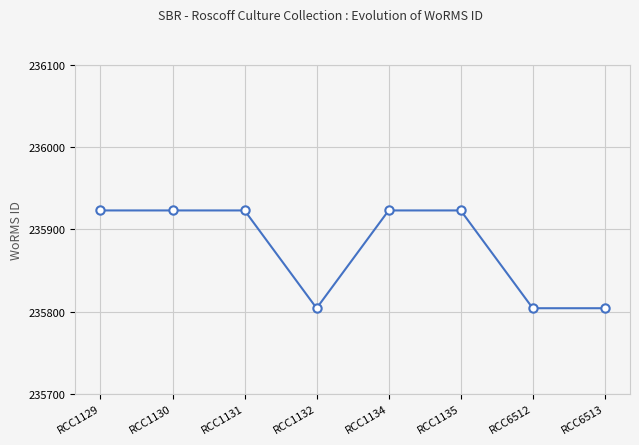

How many lines are shown in the chart?

1